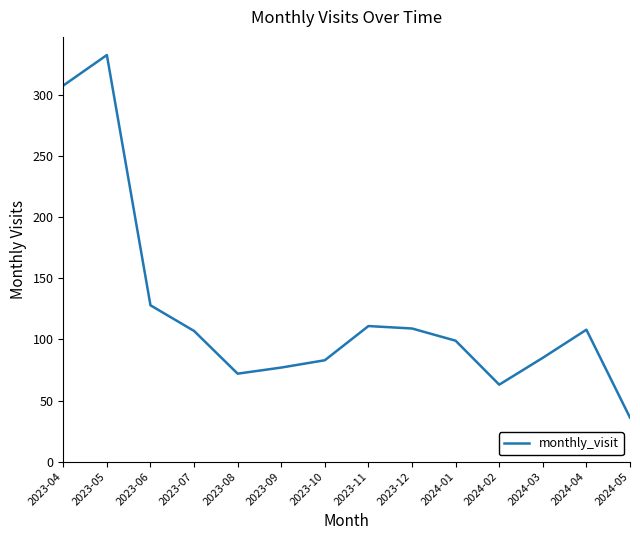

At which category does the chart reach its minimum across all series?

2024-05